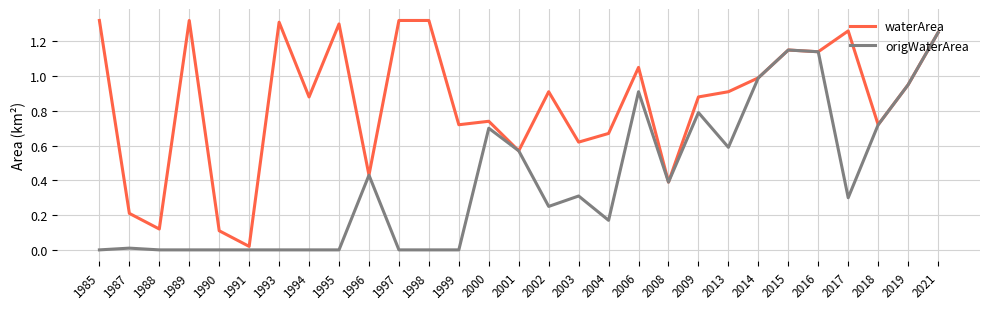

Rank the series by their maximum value, from lowest to highest.

origWaterArea, waterArea